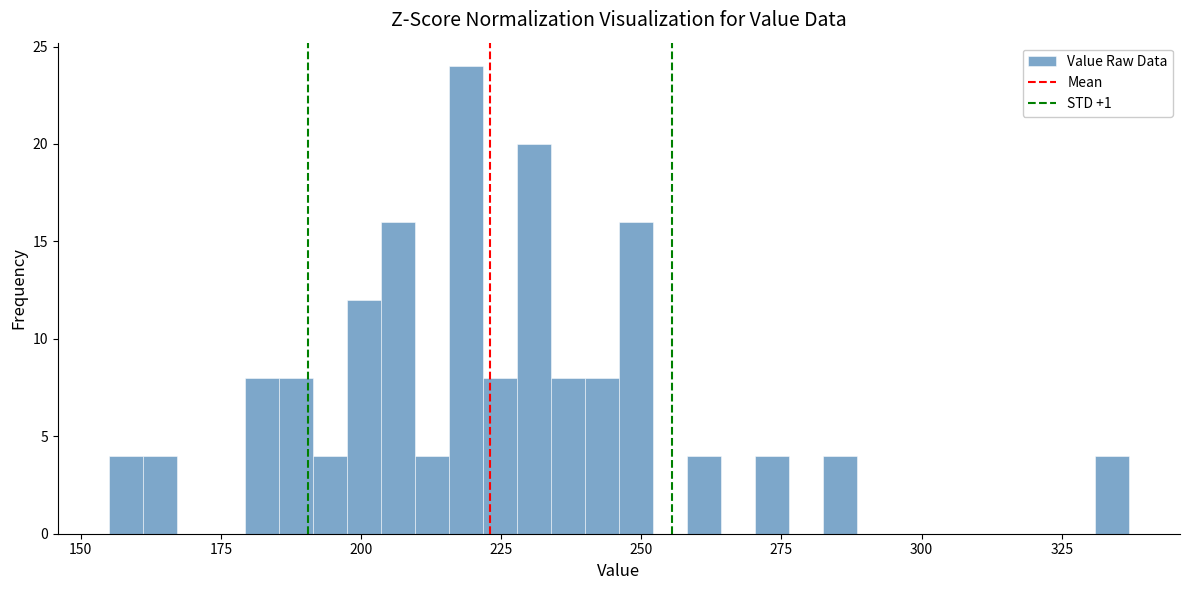

Read against the x-axis, roughly where is the centre of the tallest bar?

220